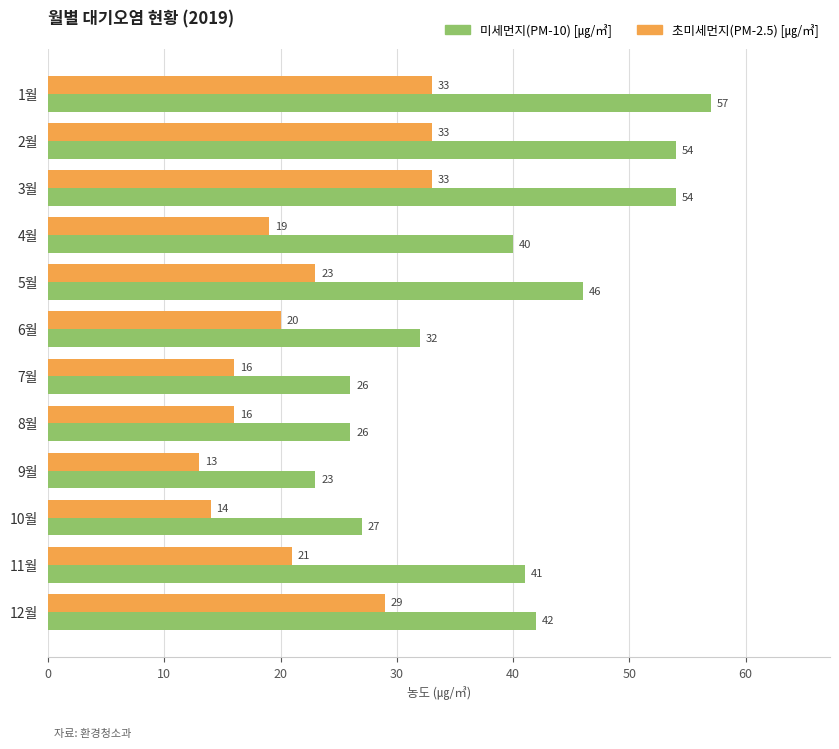

What is the difference between the highest and lowest values at 12월?

13